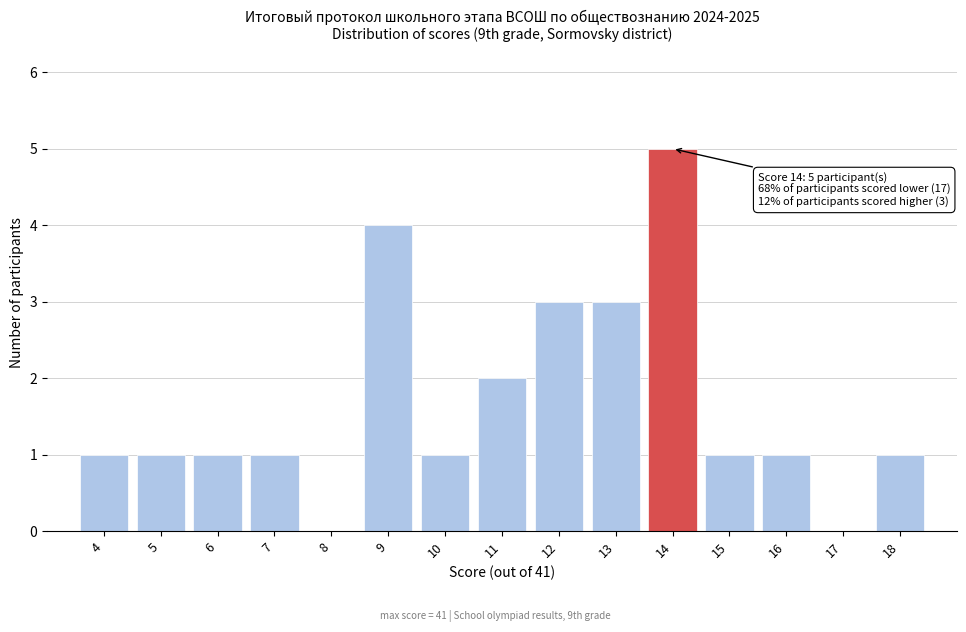

Reading right to left, list all the values displayed in this chart.

18=1	17=0	16=1	15=1	14=5	13=3	12=3	11=2	10=1	9=4	8=0	7=1	6=1	5=1	4=1